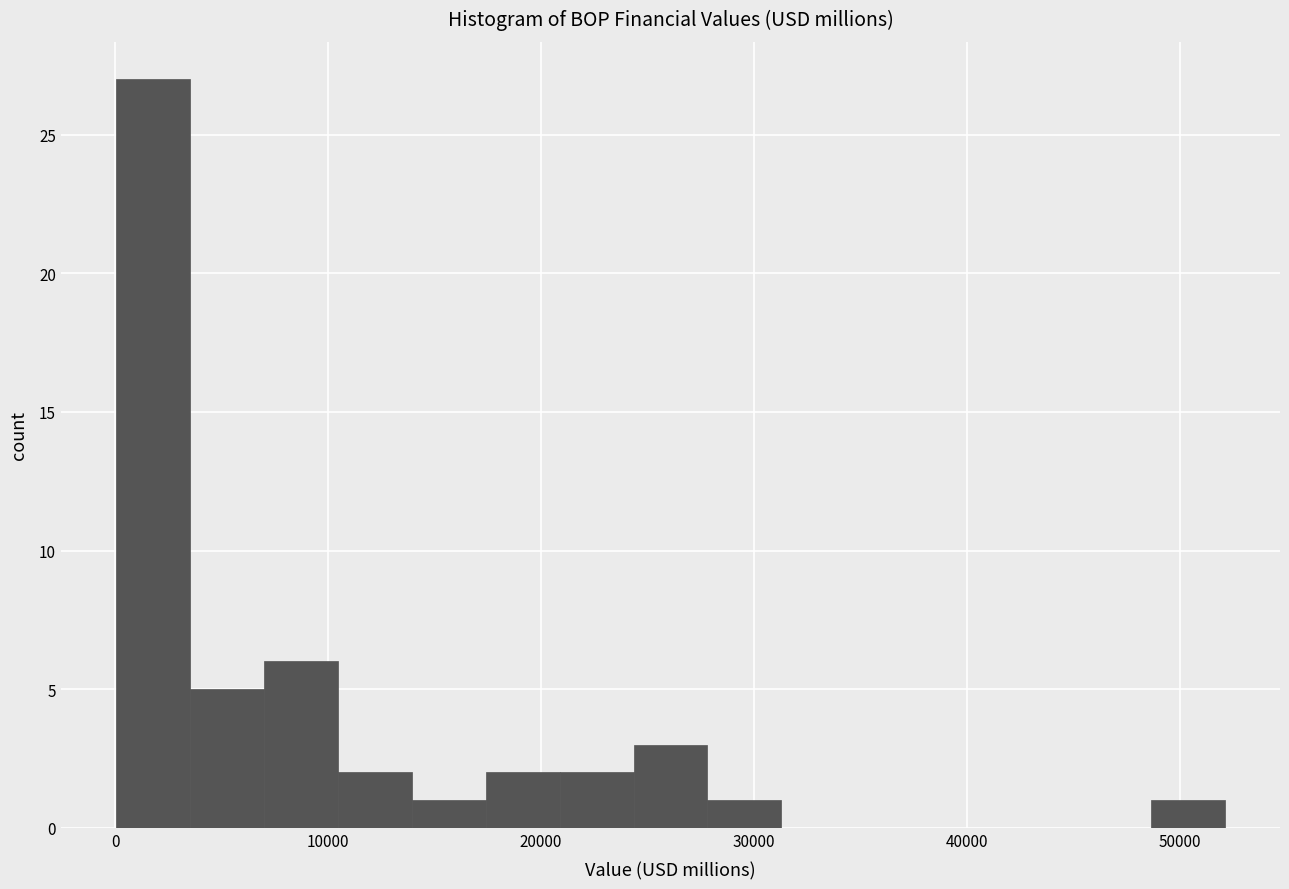

Read against the x-axis, roughly where is the centre of the tallest bar?

2000